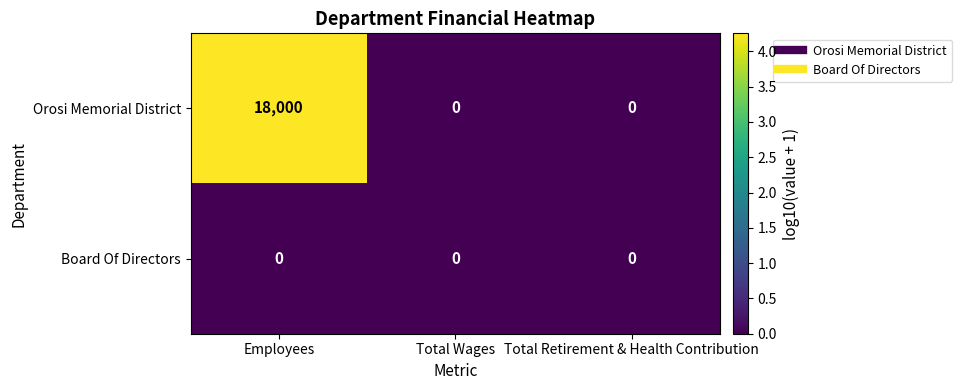

At how many categories does at least one series exceed 1?

1